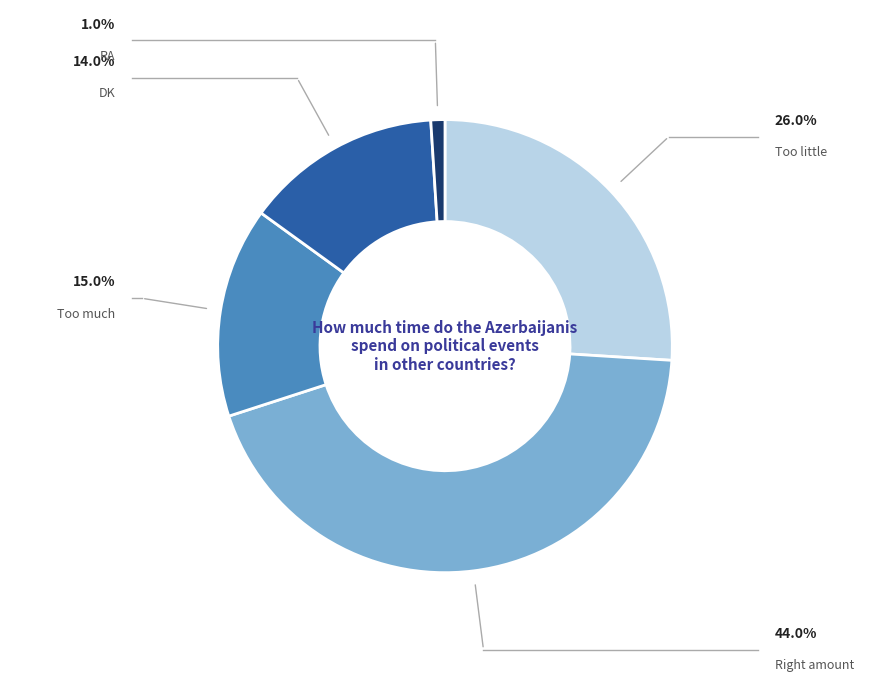

To the nearest percent, what is the difference between the largest and smallest slice percentages?

43%